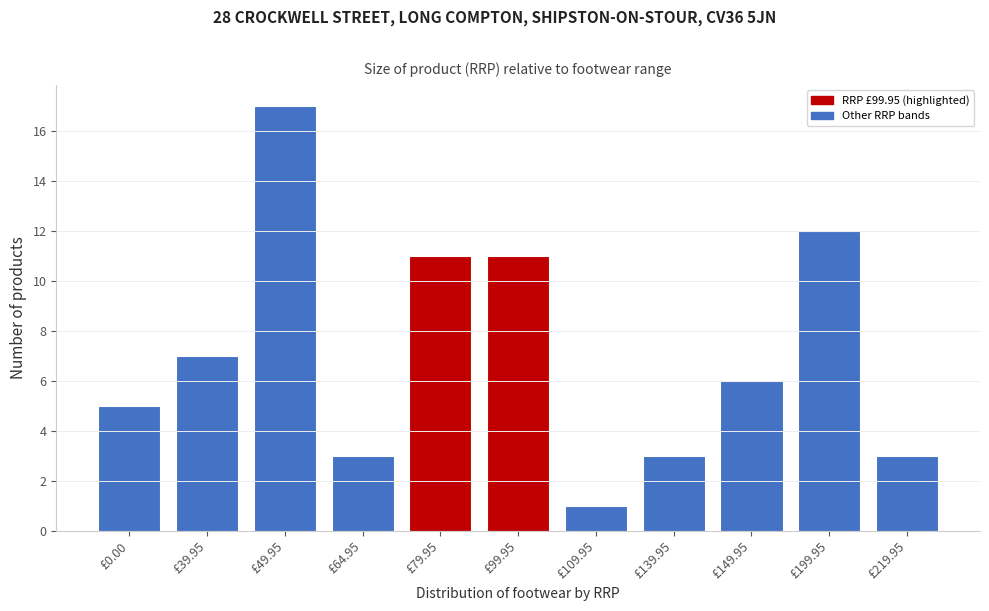

Reading left to right, transcribe all the data shown in this chart.

5	7	17	3	11	11	1	3	6	12	3